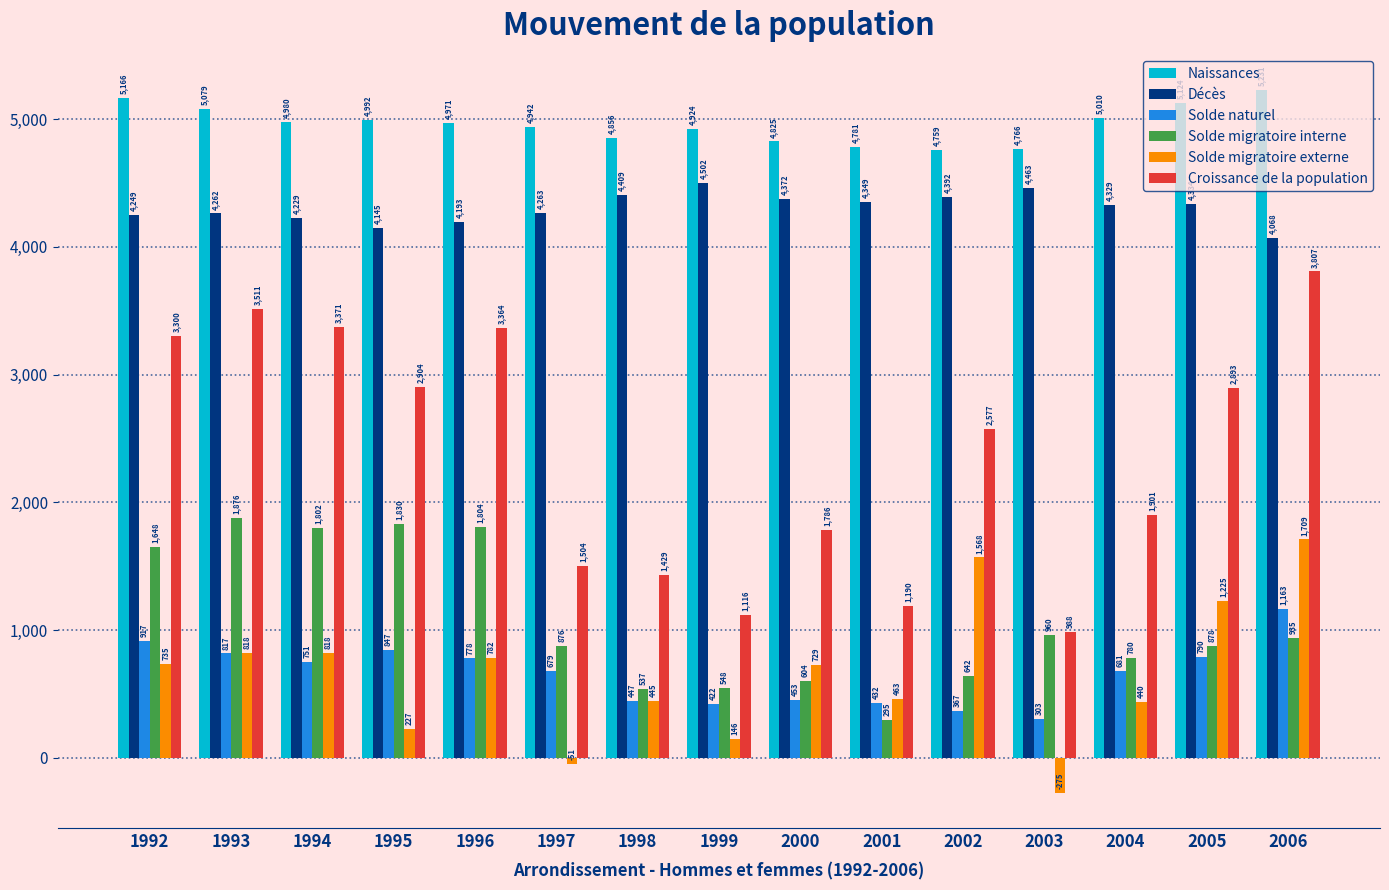

The value of Croissance de la population at 1996 is 2147. True or false?

False